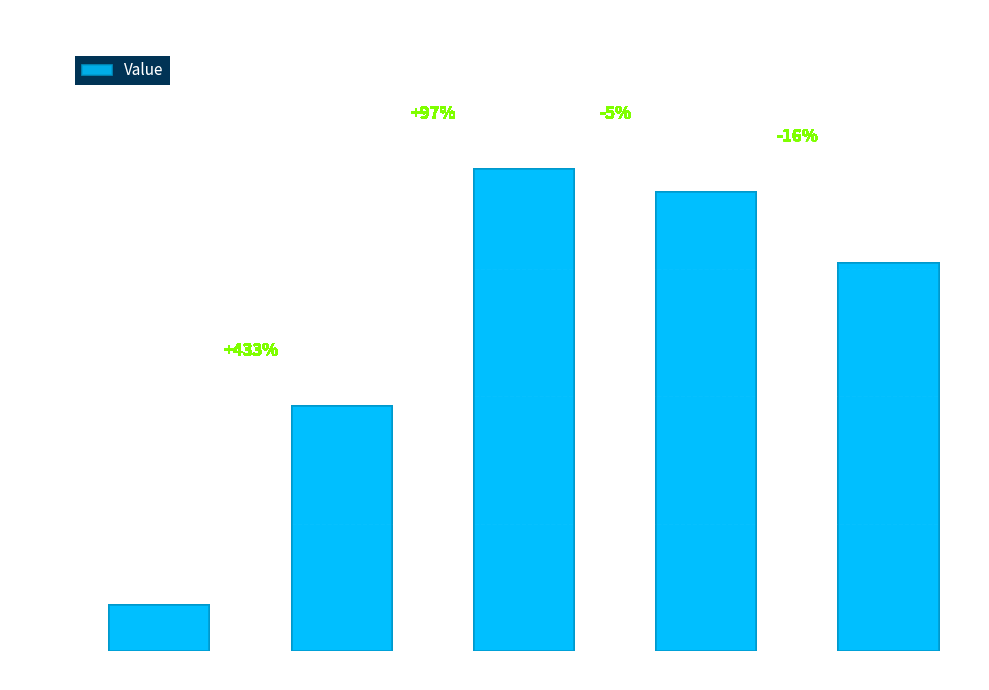

What is the change in value from H19 to H20?

-28